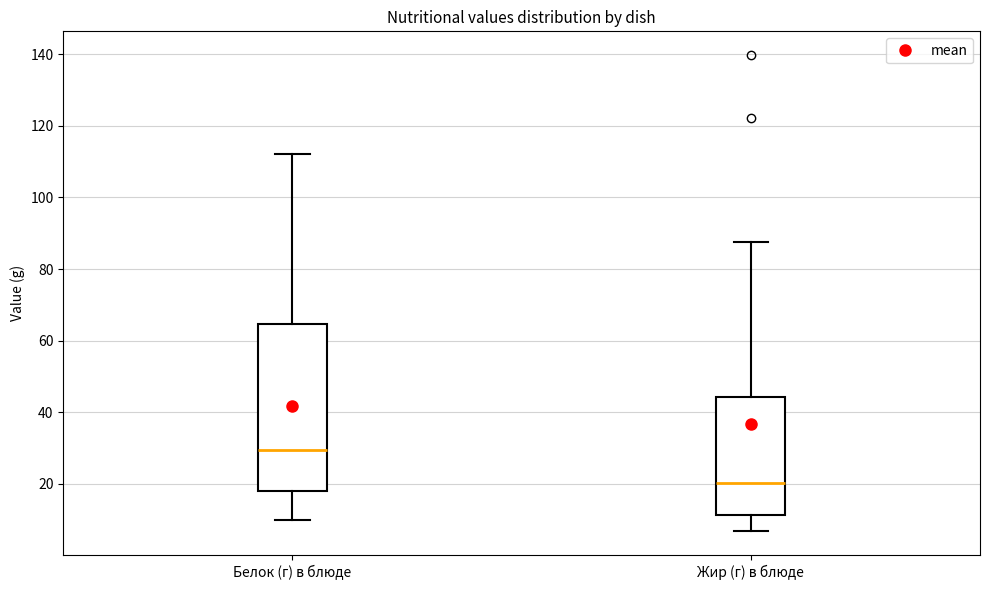

Reading left to right, transcribe this box plot: for each box, give where its median line is, the range the box spans, and where its two whiskers end, as read against the y-axis. The values are not printed on the chart, so give them approximately, as read against the axis.

Белок (г) в блюде: median 30, box 18 to 64, whiskers 10 to 112
Жир (г) в блюде: median 20, box 12 to 44, whiskers 6 to 88